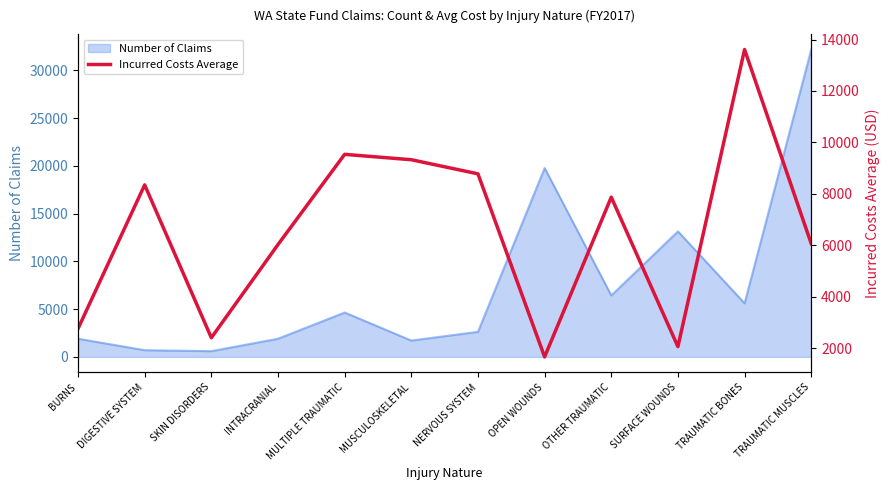

The value of Number of Claims at MUSCULOSKELETAL is 1711. True or false?

True